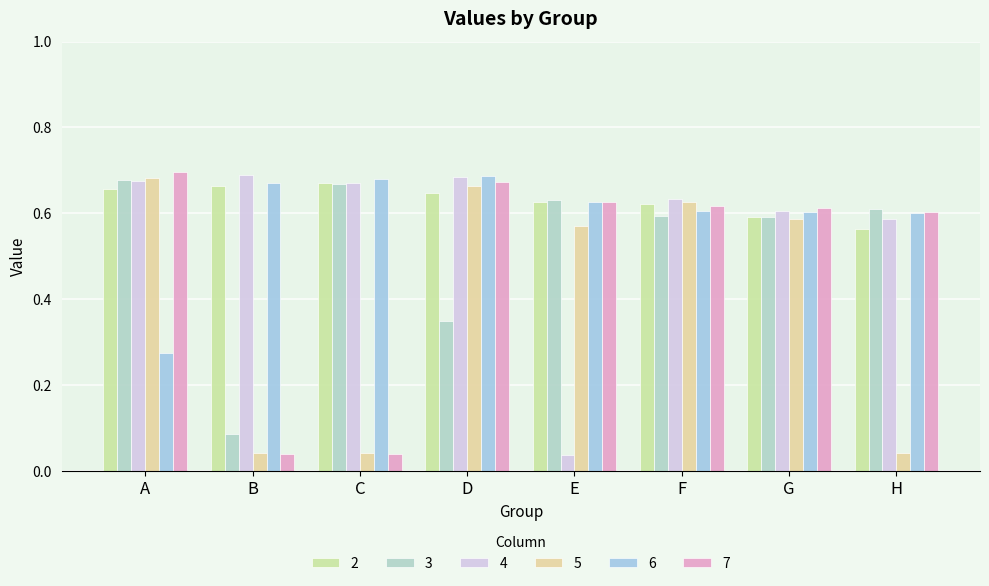

How many bars are there in total?

48